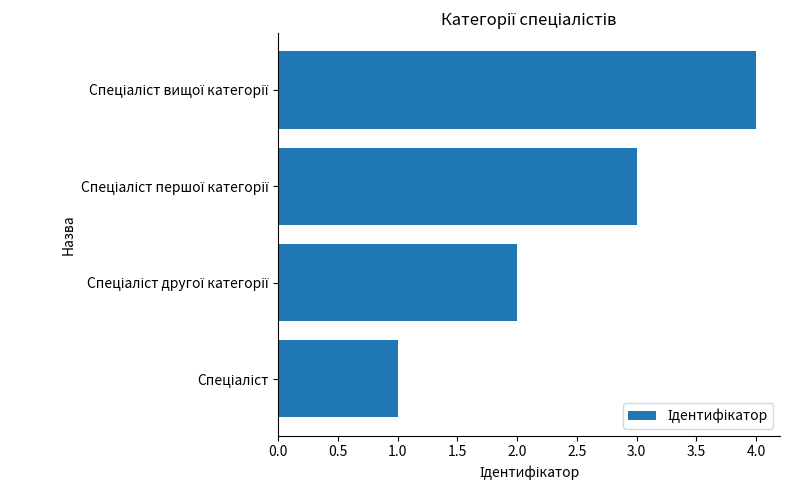

What is the difference between the maximum and minimum values?

3